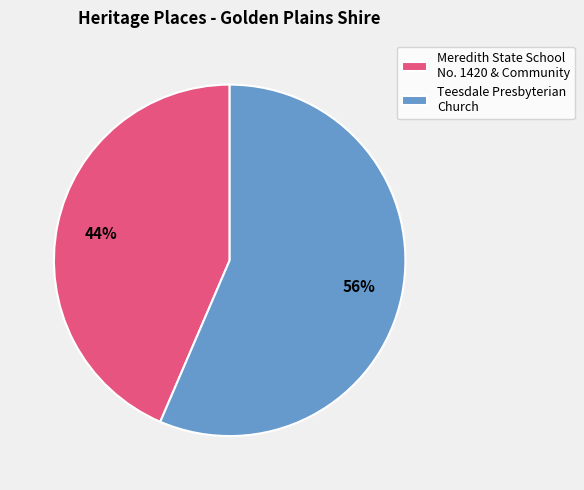

Which category has the biggest portion of the pie?

Teesdale Presbyterian Church